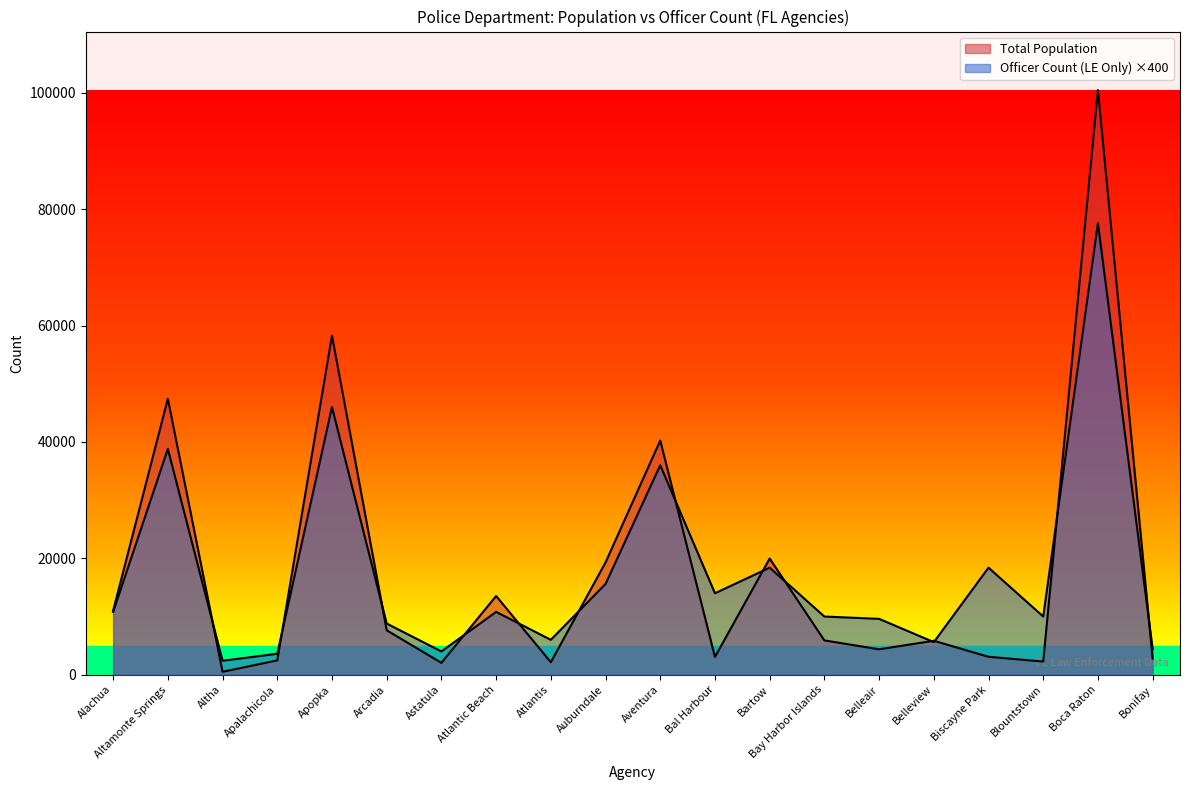

What are all the series names shown in the legend?

Total Population, Officer Count (LE Only)